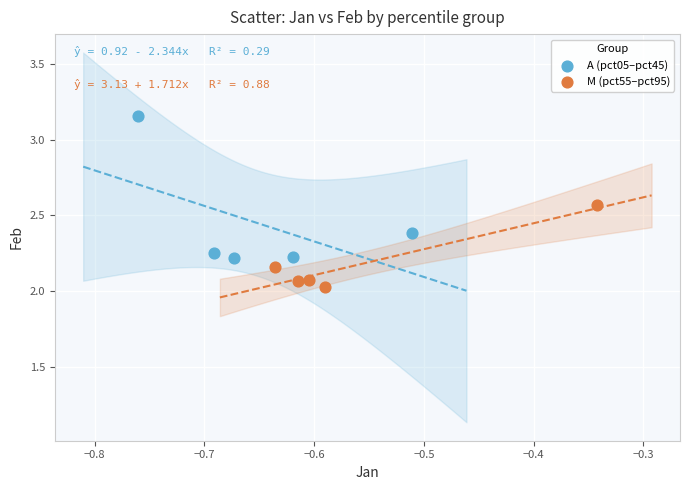

Which series has the widest spread of Y values?

A (pct05–pct45)